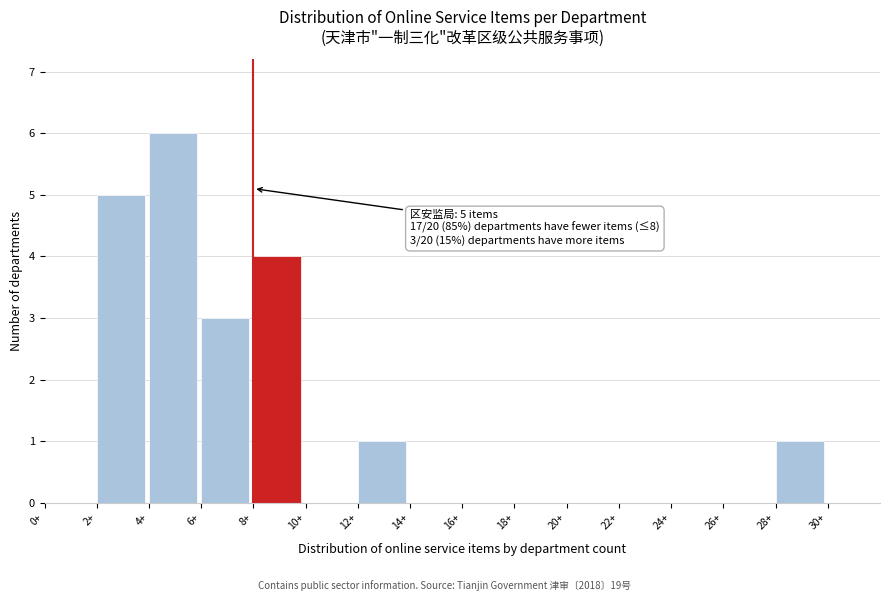

Over which range of the x-axis is the bar tallest?

4 to 6